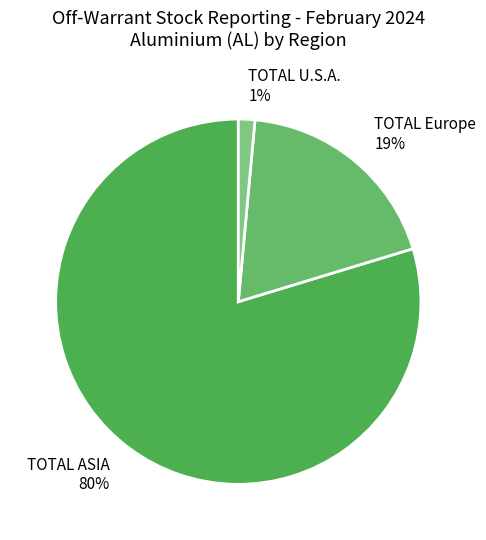

What percentage is the TOTAL ASIA slice, to the nearest percent?

80%